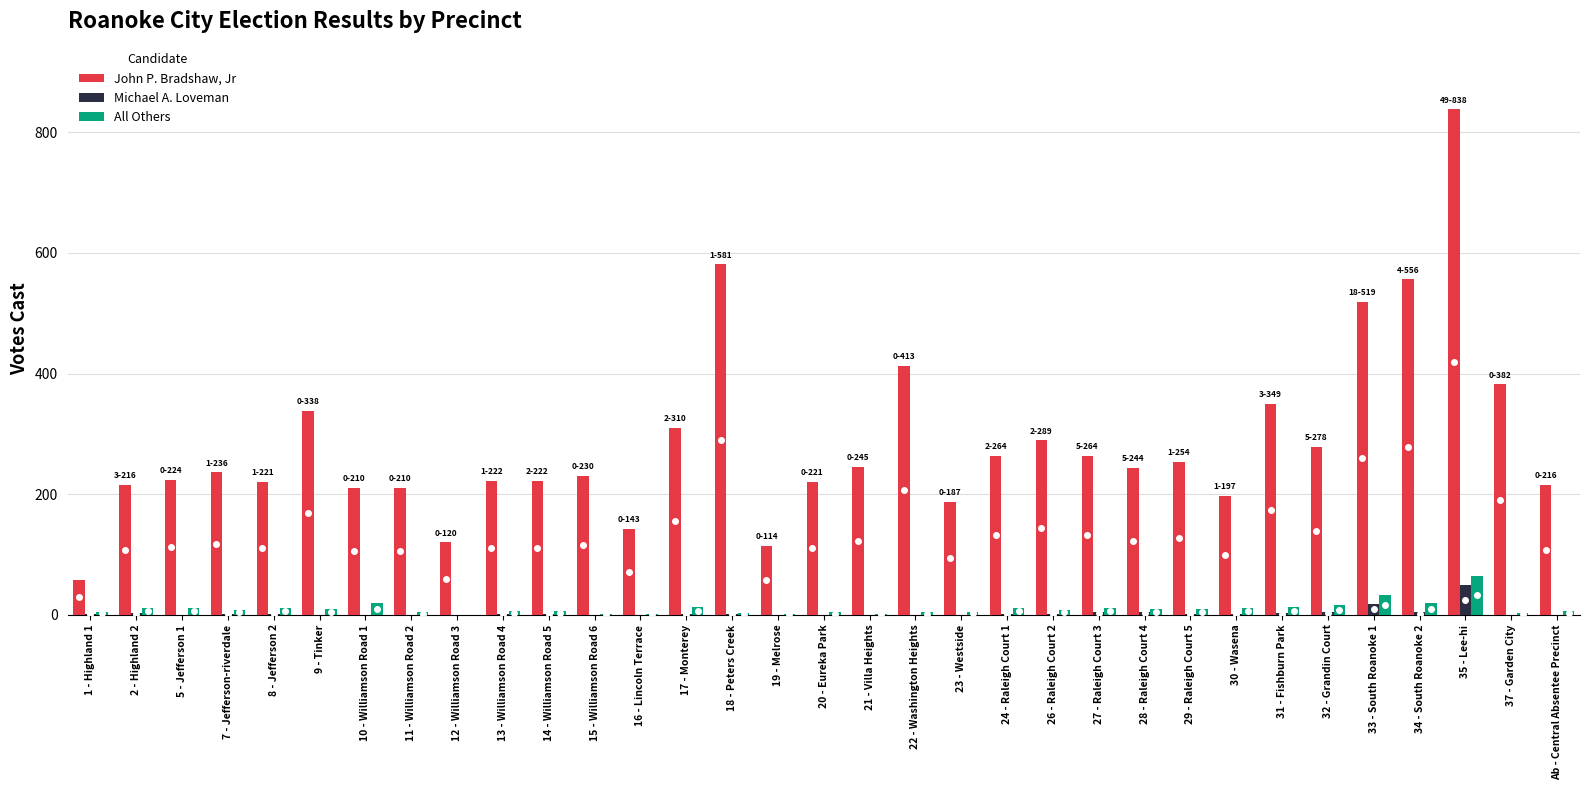

Which category has the highest value in the Michael A. Loveman series?

35 - Lee-hi